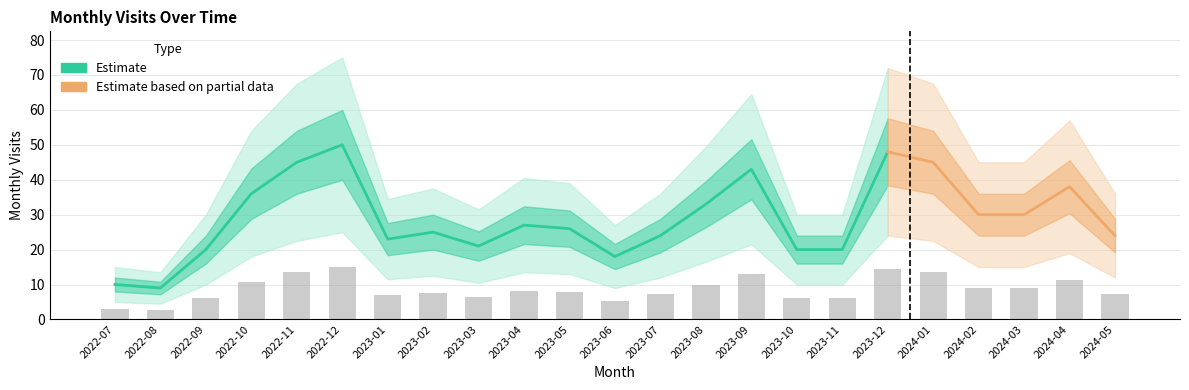

What is the sum of all values?

199.5